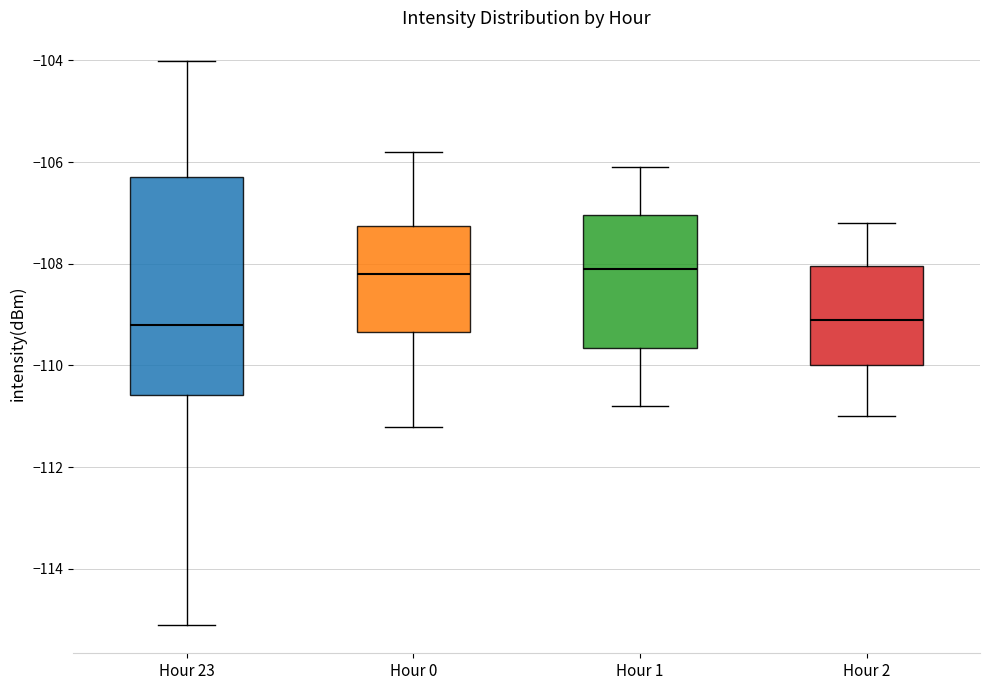

Reading left to right, read every box against the y-axis: the position of its median line, the range the box covers, and the ends of its whiskers. The values are not printed on the chart, so give them approximately, as read against the axis.

Hour 23: median -109.2, box -110.6 to -106.2, whiskers -115.2 to -104.0
Hour 0: median -108.2, box -109.4 to -107.2, whiskers -111.2 to -105.8
Hour 1: median -108.0, box -109.6 to -107.0, whiskers -110.8 to -106.0
Hour 2: median -109.0, box -110.0 to -108.0, whiskers -111.0 to -107.2